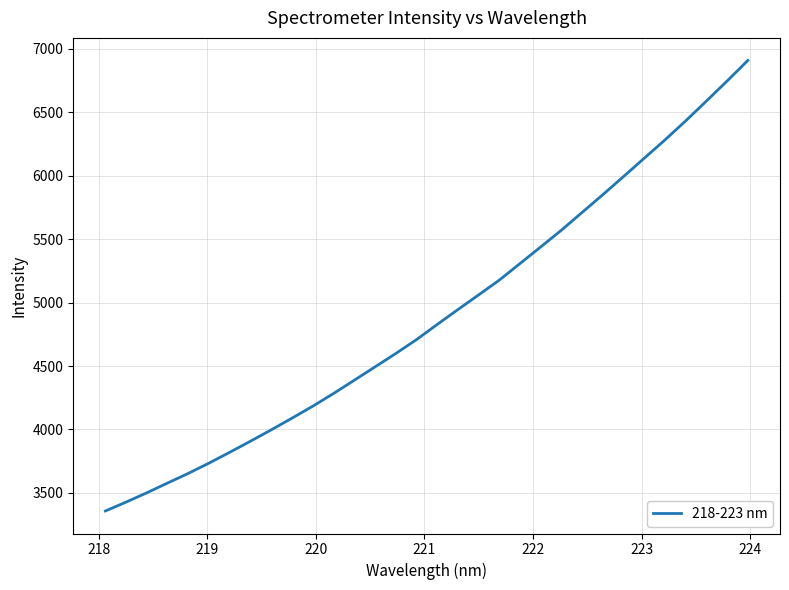

What is the difference between the maximum and minimum values?

3552.7